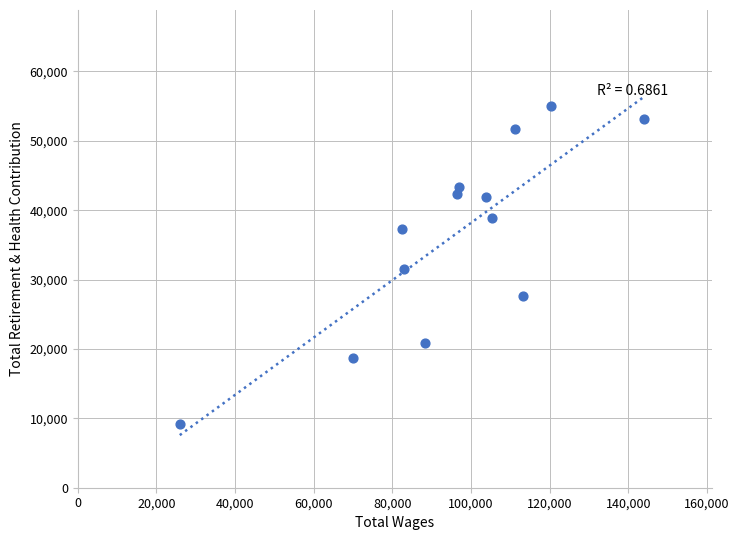

What is the range of X values (max minus min)?

118056